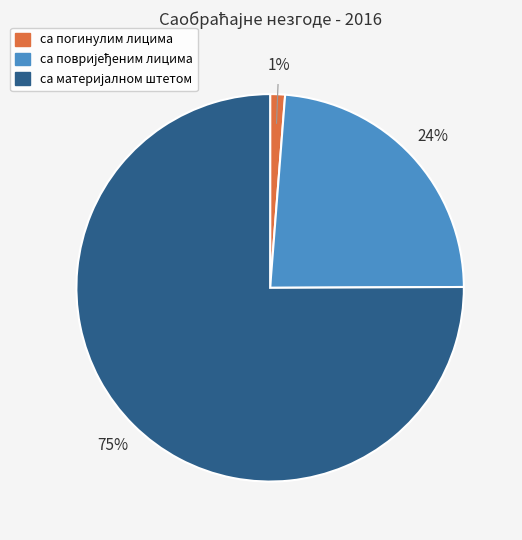

What percentage is the са погинулим лицима slice, to the nearest percent?

1%